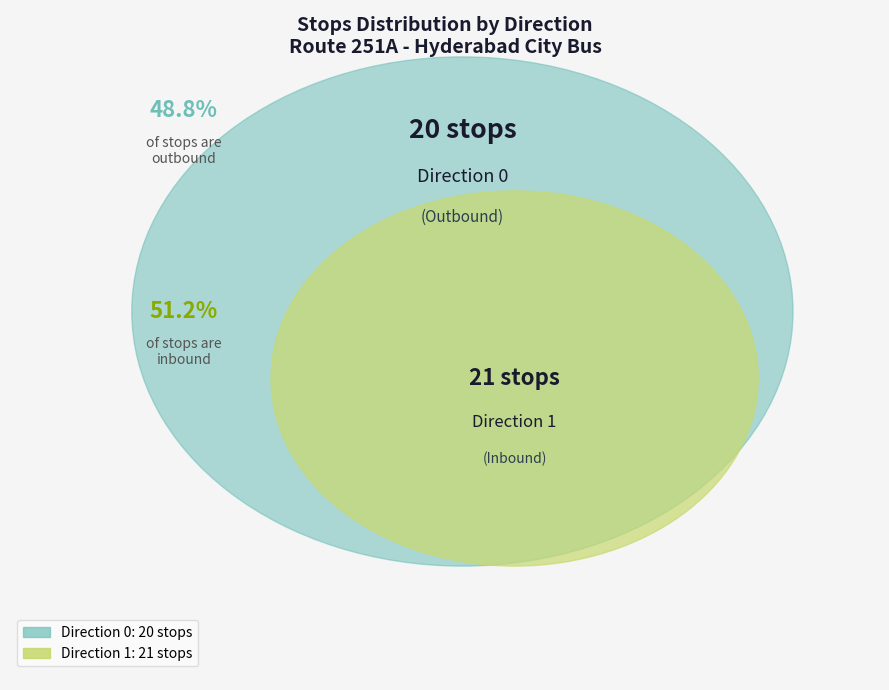

How much of the chart is everything except Direction 0?

51.2%